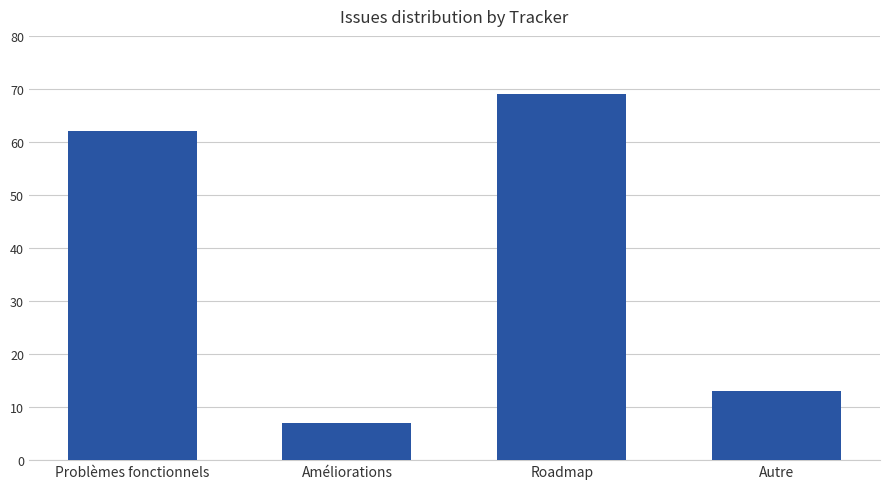

Reading right to left, transcribe all the data shown in this chart.

Autre=13	Roadmap=69	Améliorations=7	Problèmes fonctionnels=62